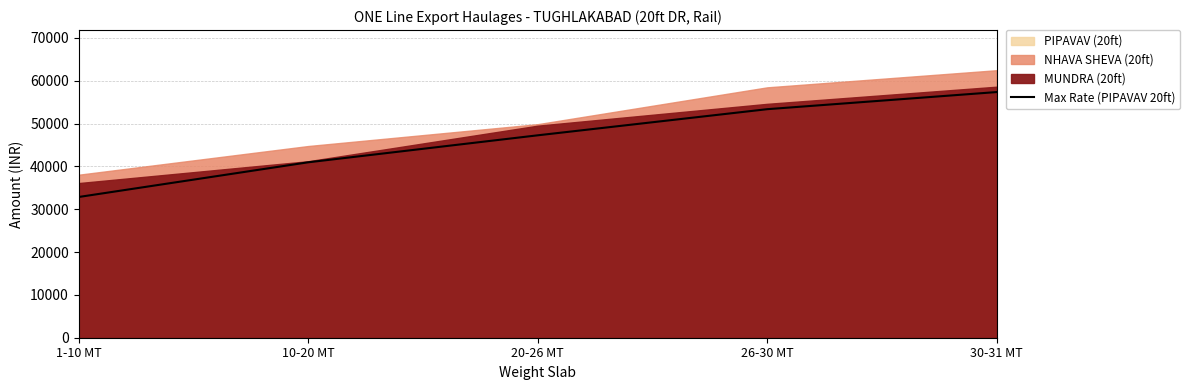

Does the chart display data point markers on the line(s)?

No